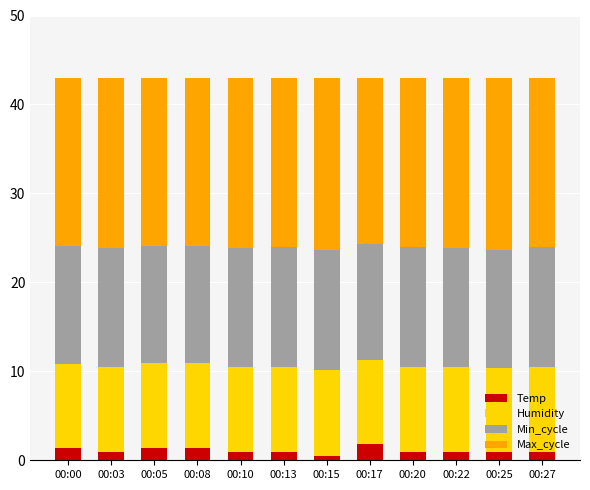

Count the number of categories in the chart.

12